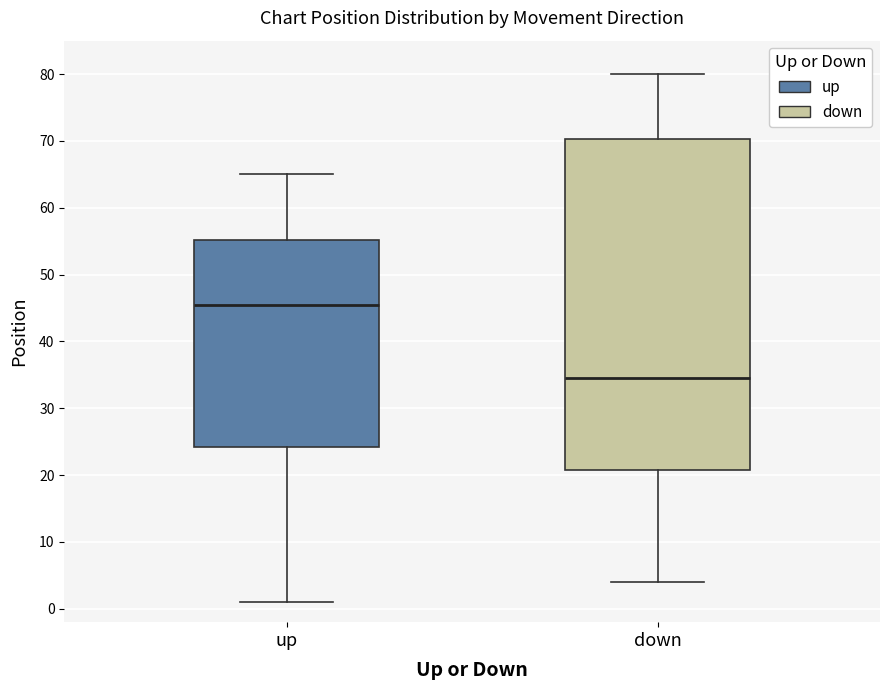

Which box's median line is the lowest?

down